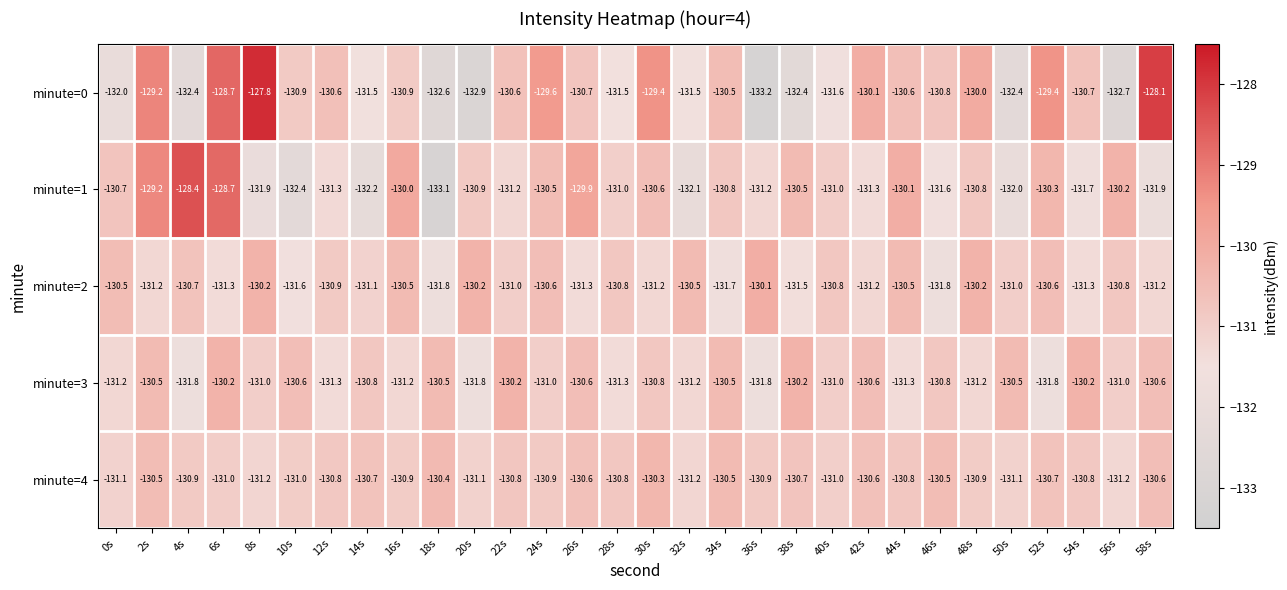

Which series changed the most between 42s and 46s?

minute=0